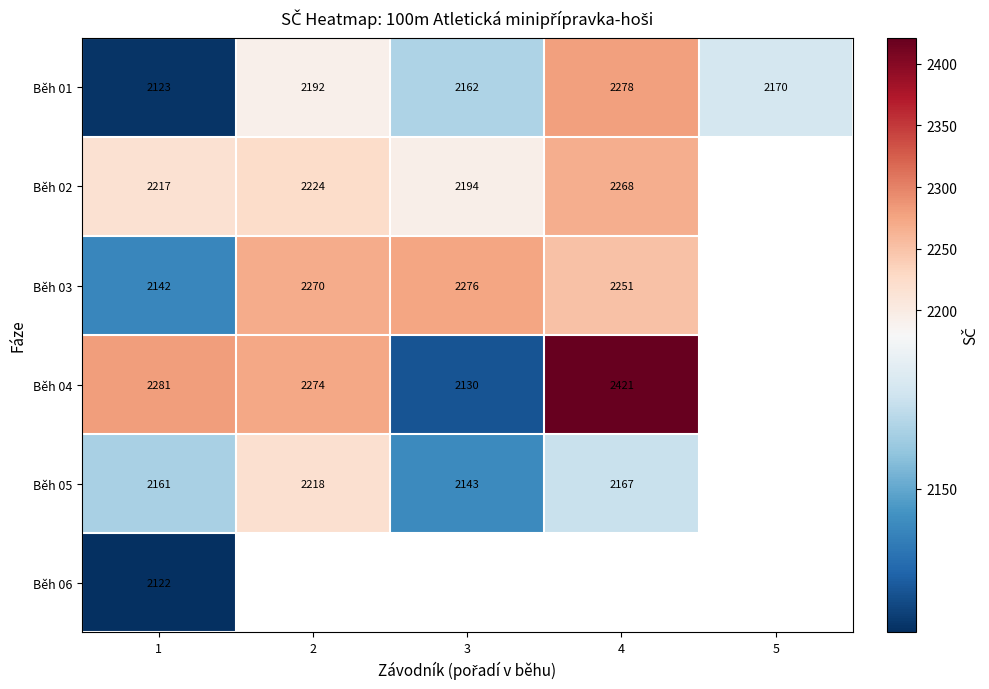

What is the minimum value shown in the chart?

2122.0